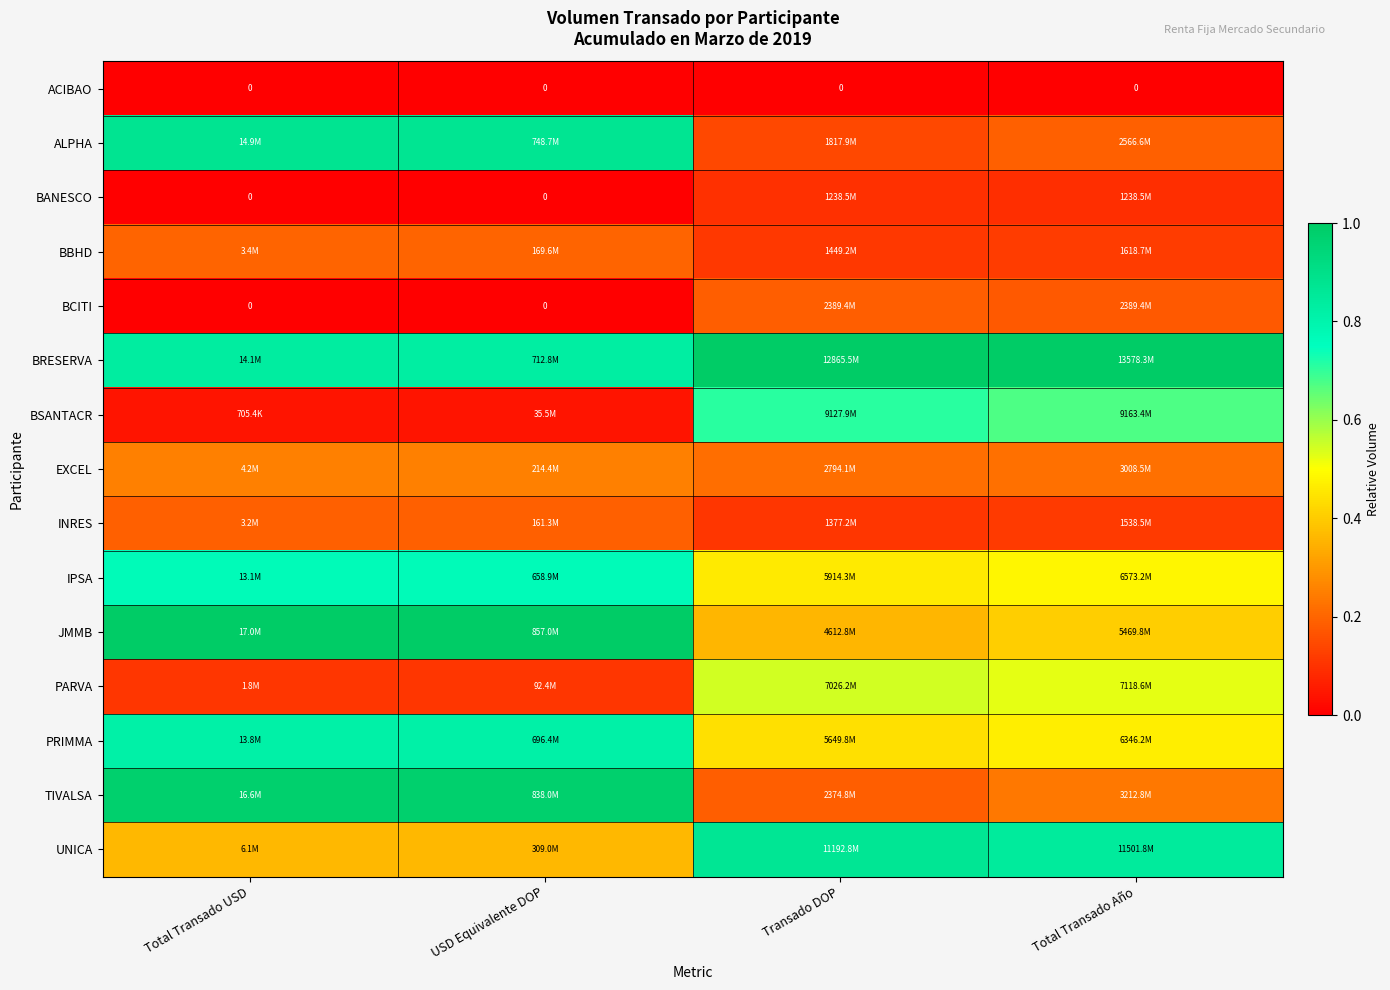

Rank the series at USD Equivalente DOP from highest to lowest value.

JMMB, TIVALSA, ALPHA, BRESERVA, PRIMMA, IPSA, UNICA, EXCEL, BBHD, INRES, PARVA, BSANTACR, ACIBAO, BANESCO, BCITI